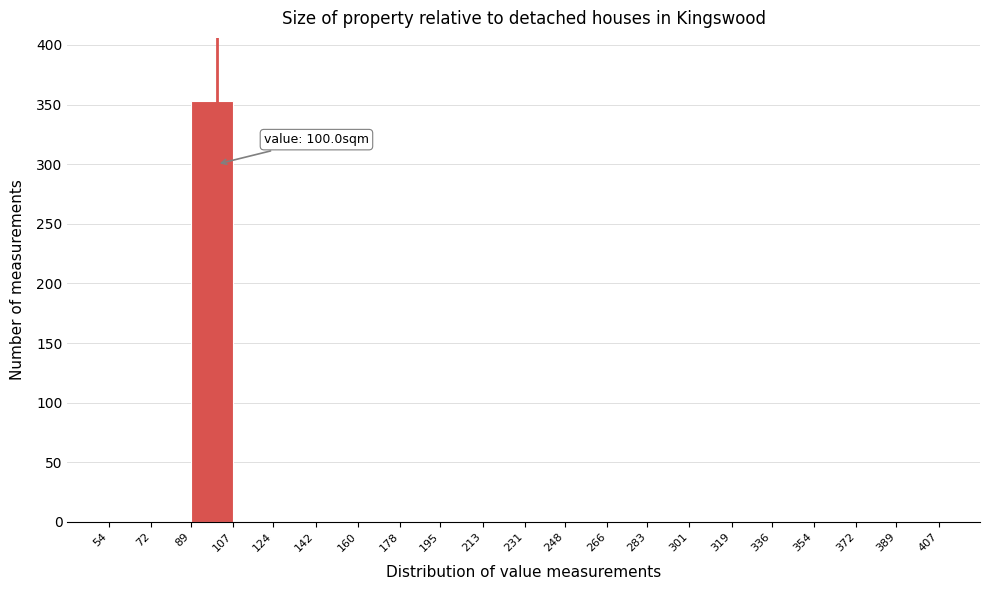

Over which range of the x-axis is the bar tallest?

89 to 107